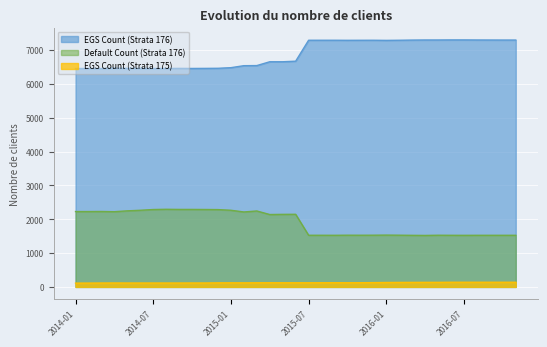

List the series in order of their overall mean, lowest first.

EGS Count (Strata 175), Default Count (Strata 176), EGS Count (Strata 176)